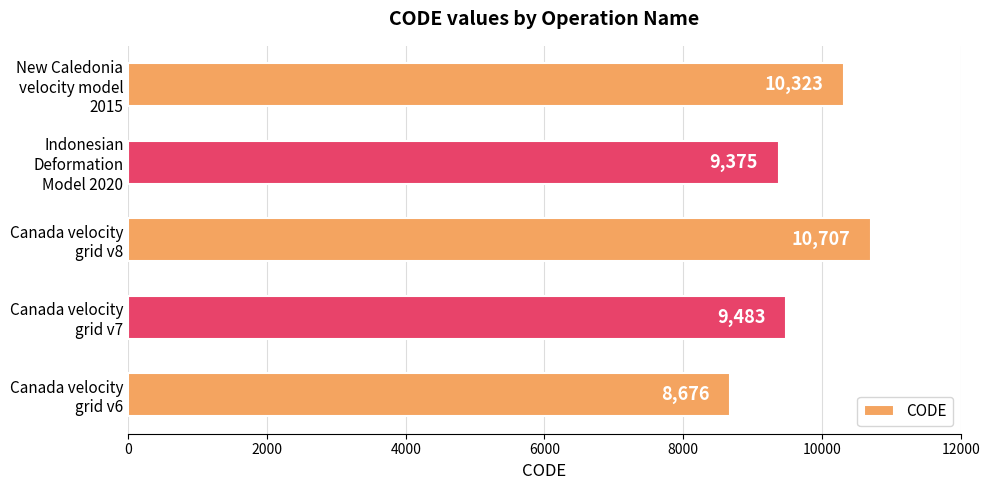

How many values are below 9483?

2